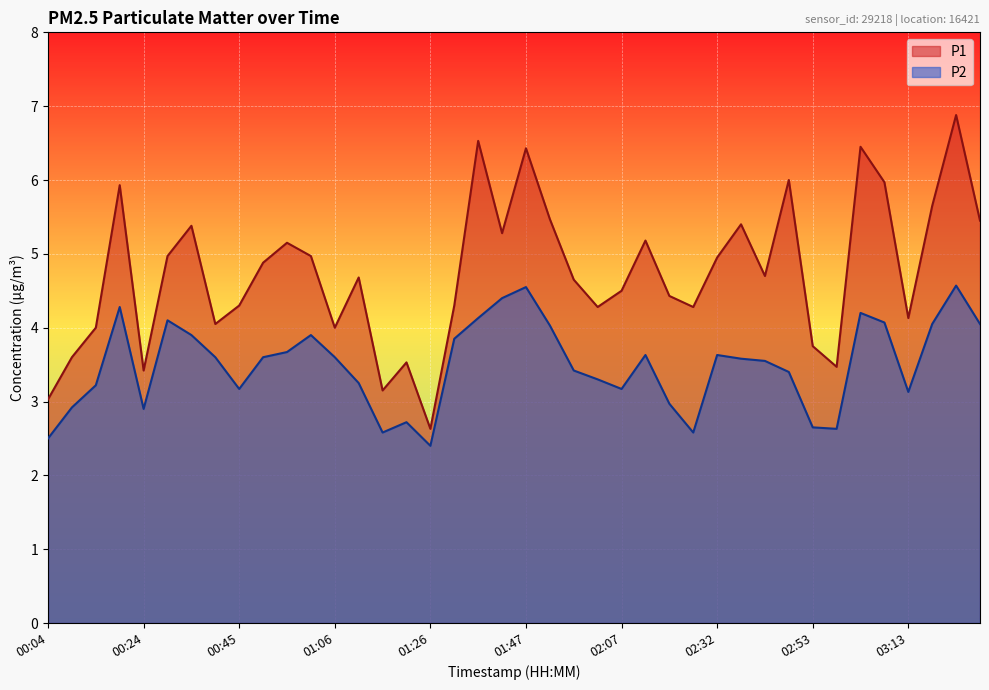

At which category does P2 reach its first local valley?

00:24